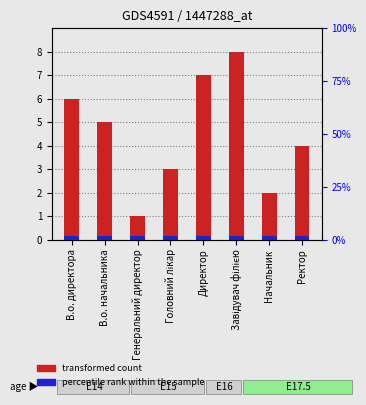

What is the greatest value displayed?

8.0